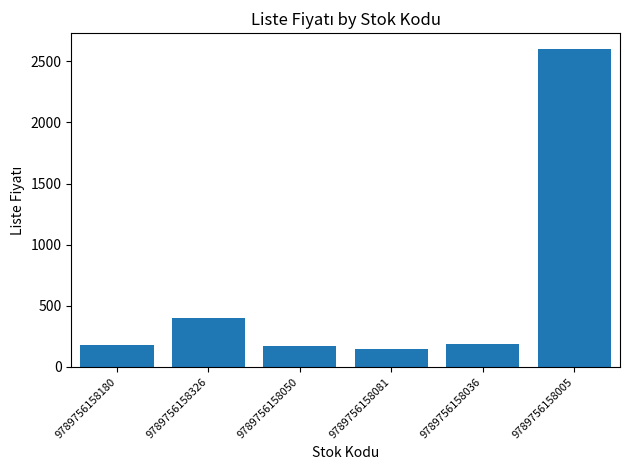

Which category has the highest value across all series?

9789756158005